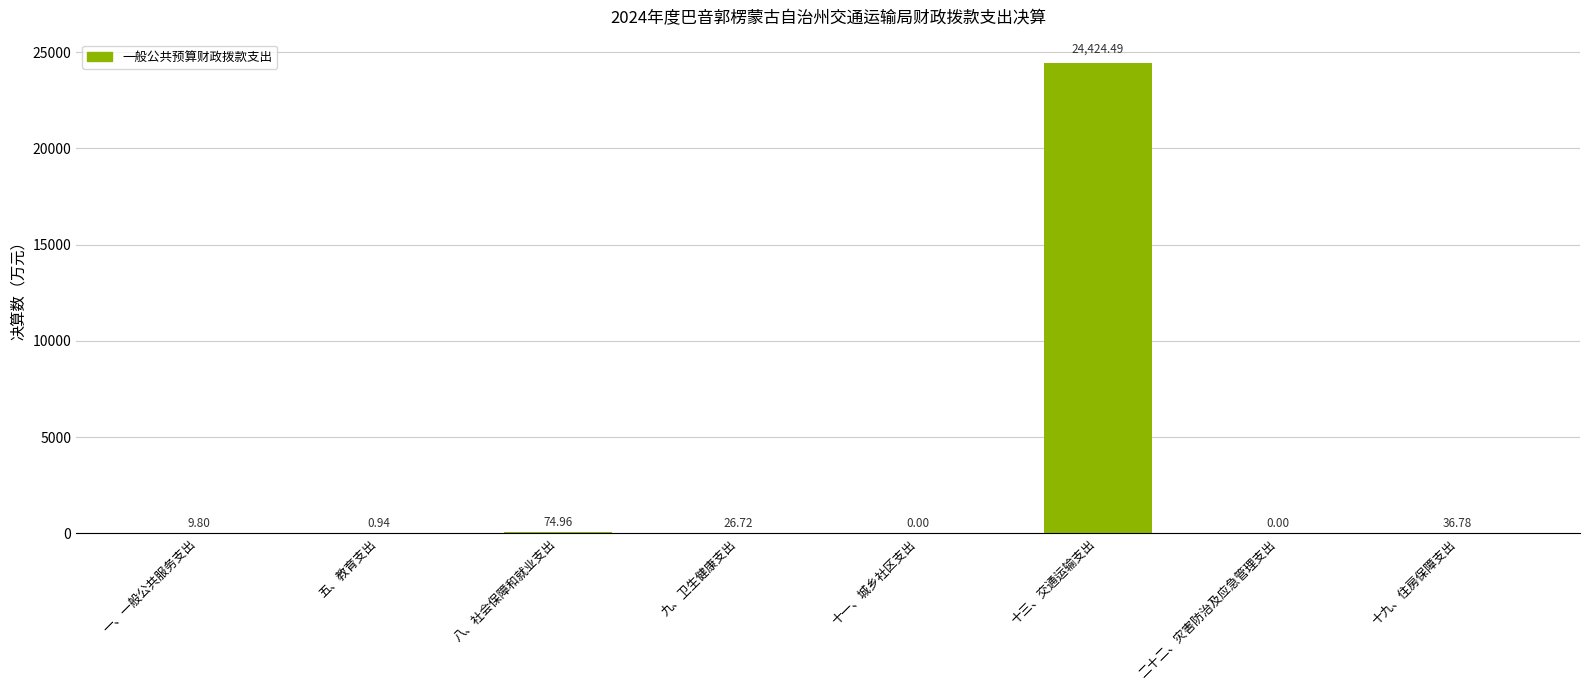

Where is the data nearest to the value 12212?

八、社会保障和就业支出